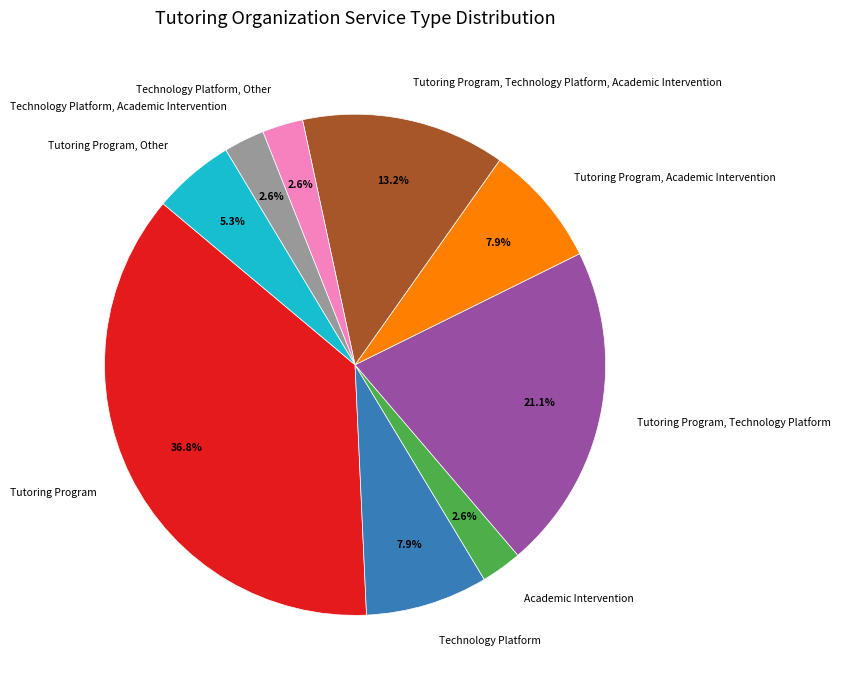

Which slice is the largest?

Tutoring Program